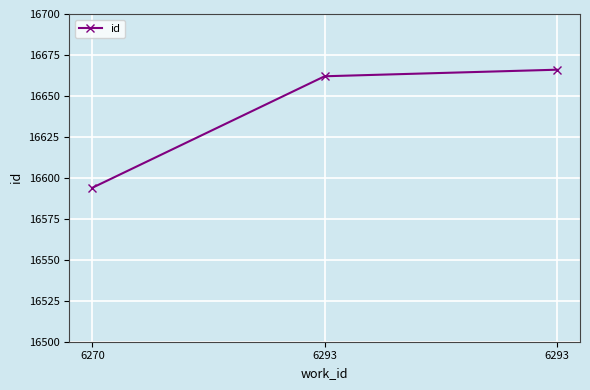

List the labels in order of value, smallest first.

6270, 6293, 6293